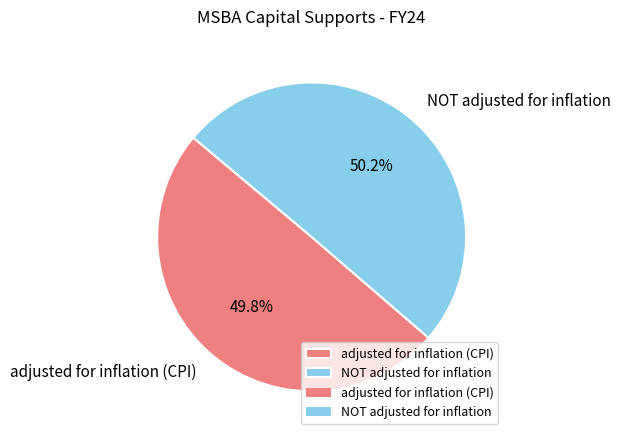

What is the ratio of the value at NOT adjusted for inflation to the value at adjusted for inflation (CPI)?

1.0